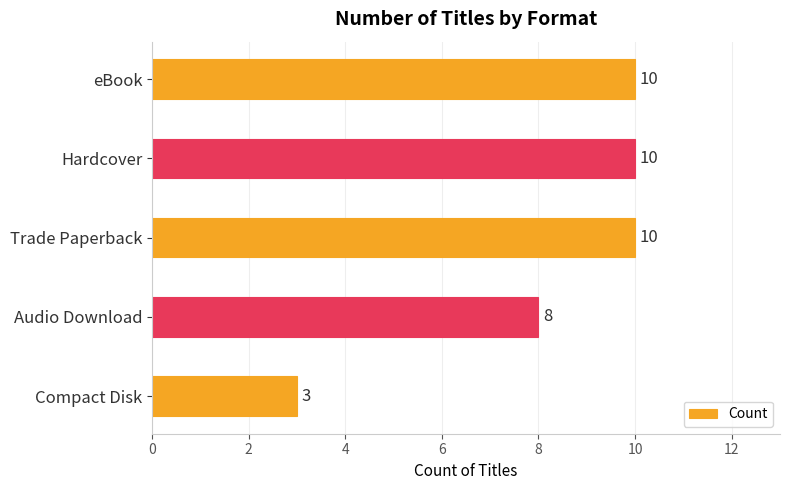

Reading top to bottom, what are all the values shown in this chart?

10	10	10	8	3